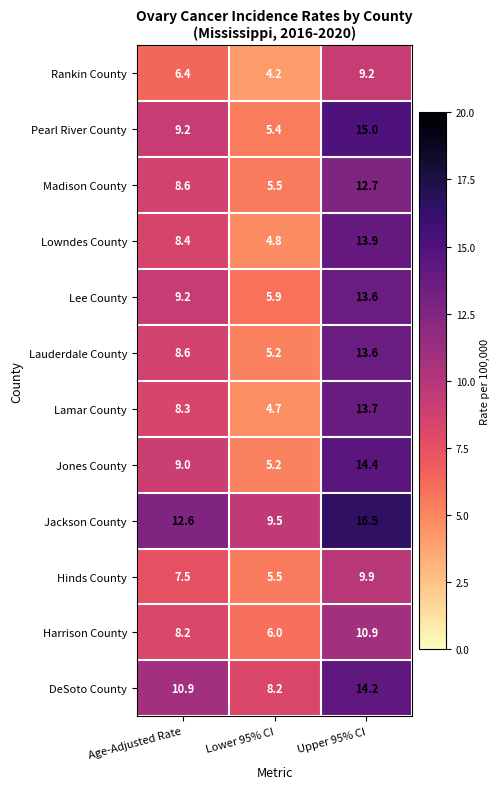

Which series has the largest total across all categories?

Jackson County